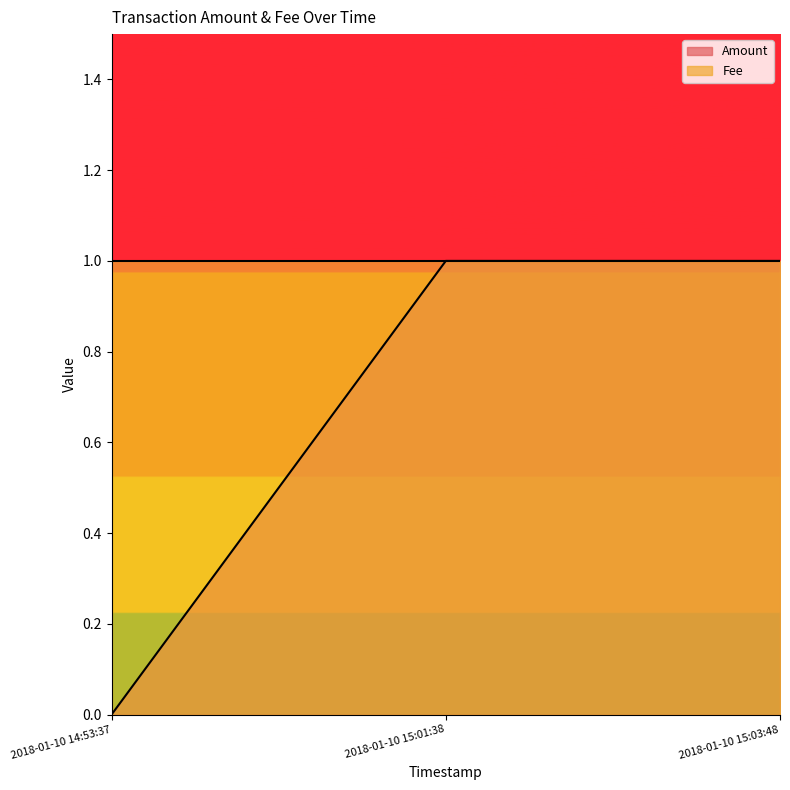

What is the difference between the values at 2018-01-10 15:01:38 and 2018-01-10 14:53:37?

1